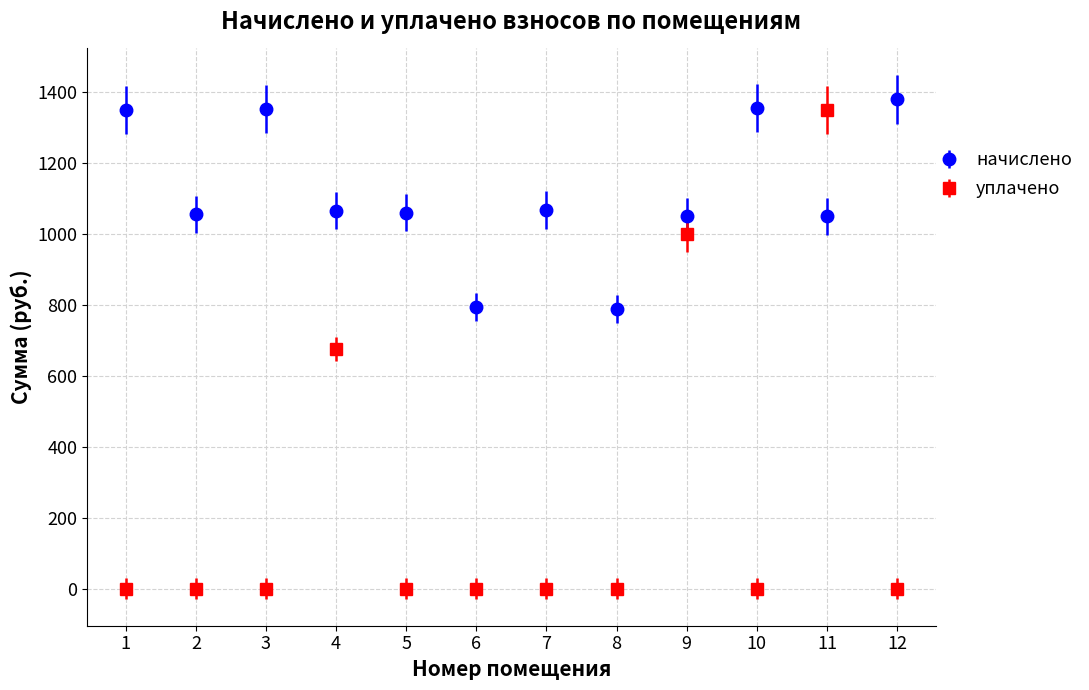

Which series has the largest range (max minus min)?

уплачено